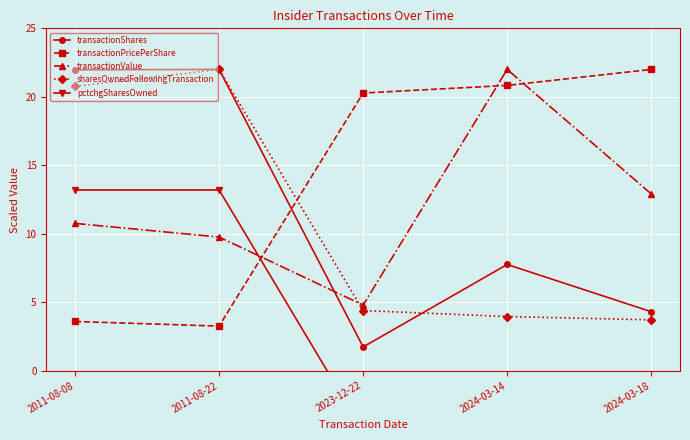

At which category does the chart reach its minimum across all series?

2024-03-14